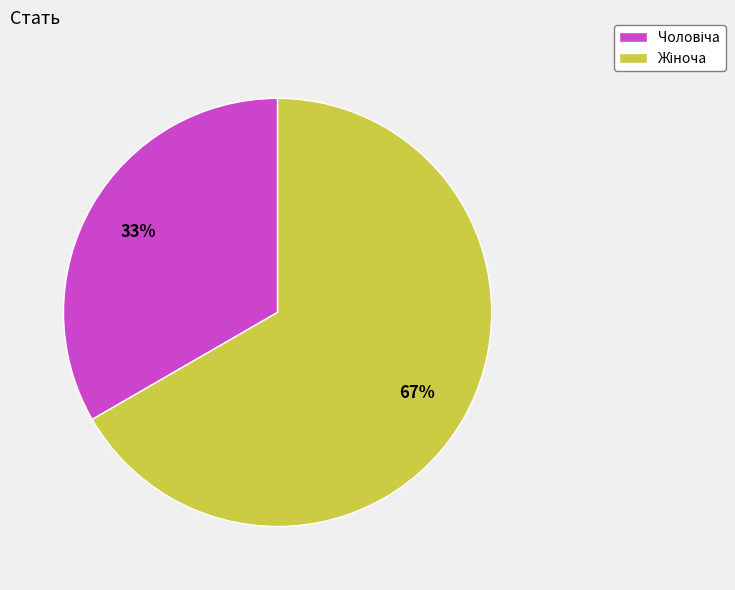

Does any single category account for the majority?

Yes